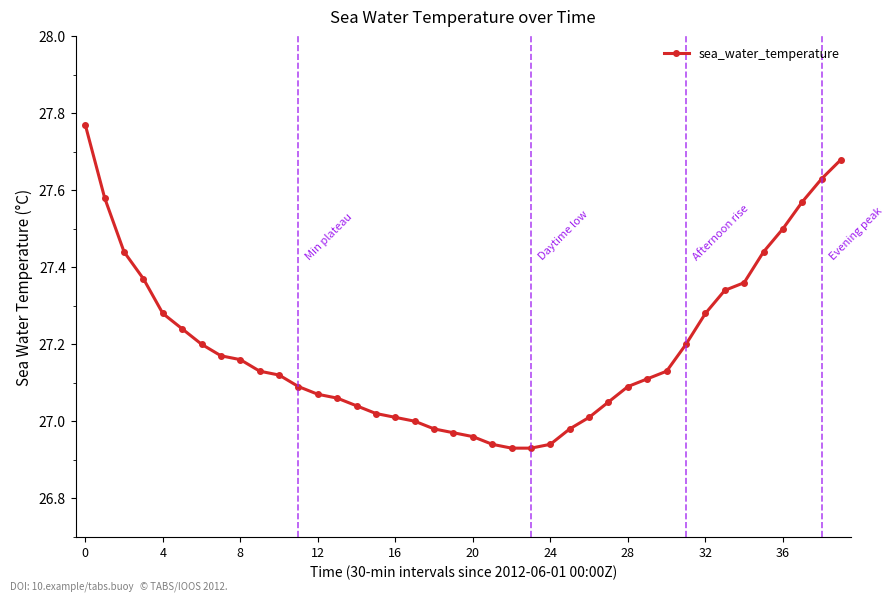

What is the sum of all values?

1087.8